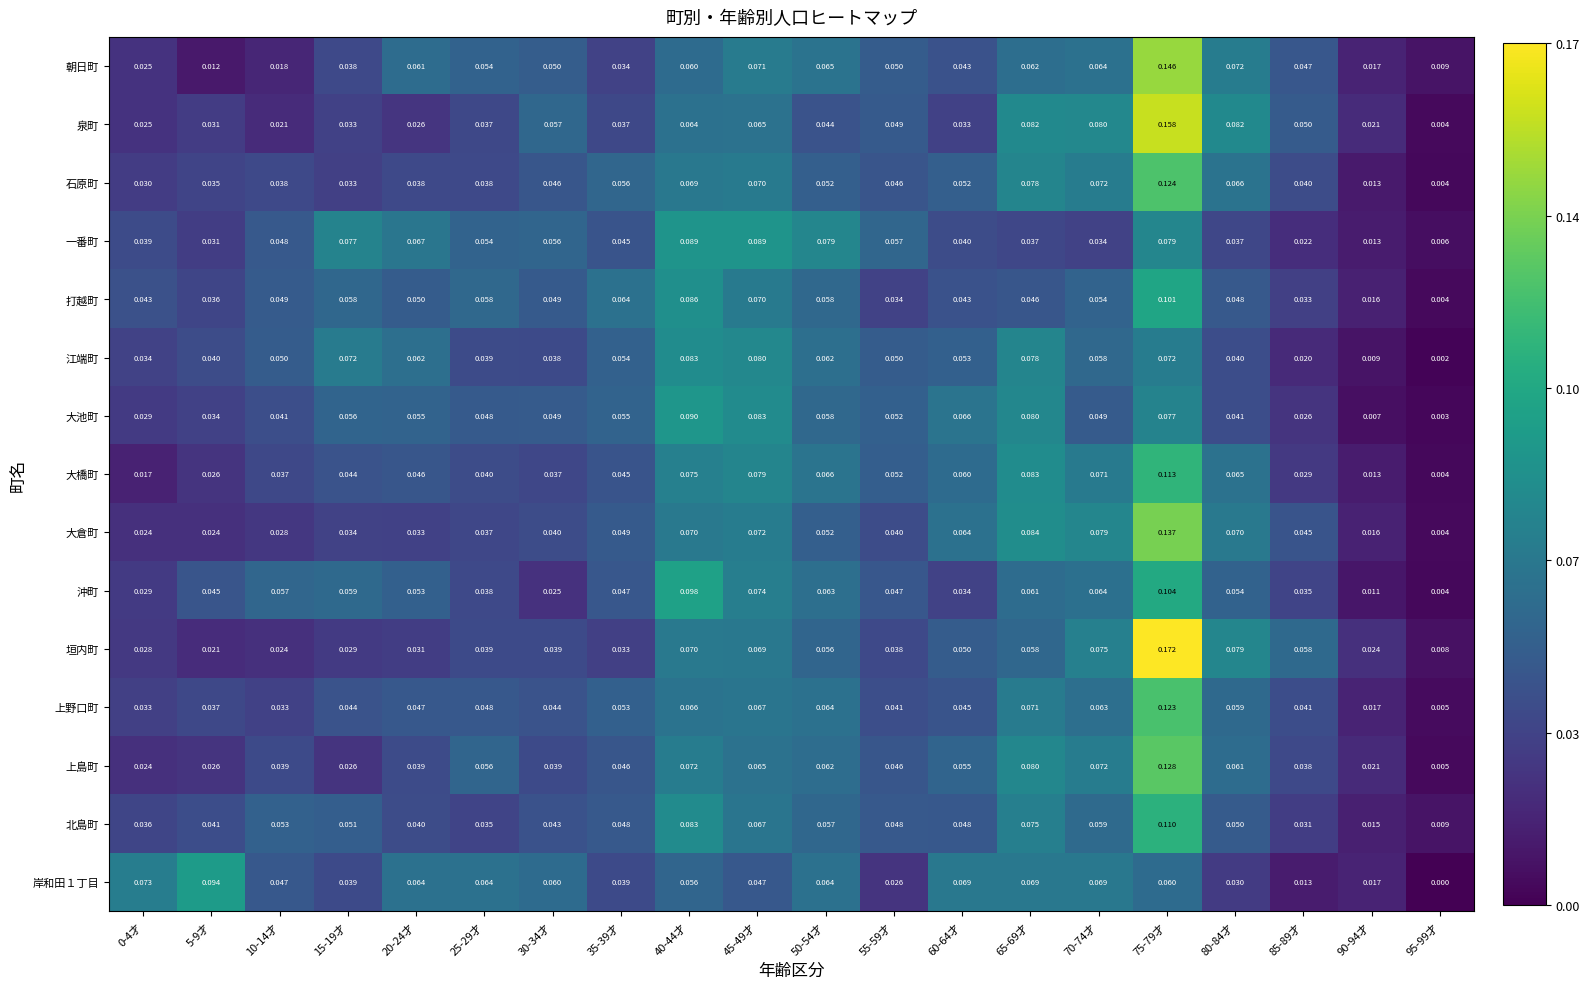

Which category has the highest value across all series?

75-79才